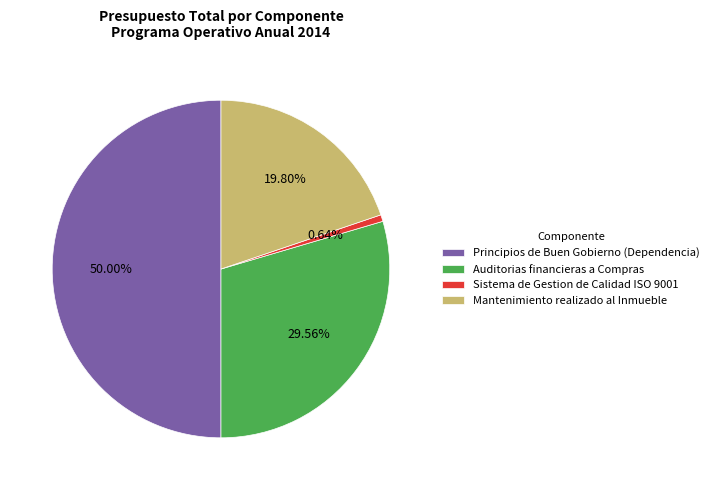

The Principios de Buen Gobierno (Dependencia) slice represents 39% of the pie. True or false?

False